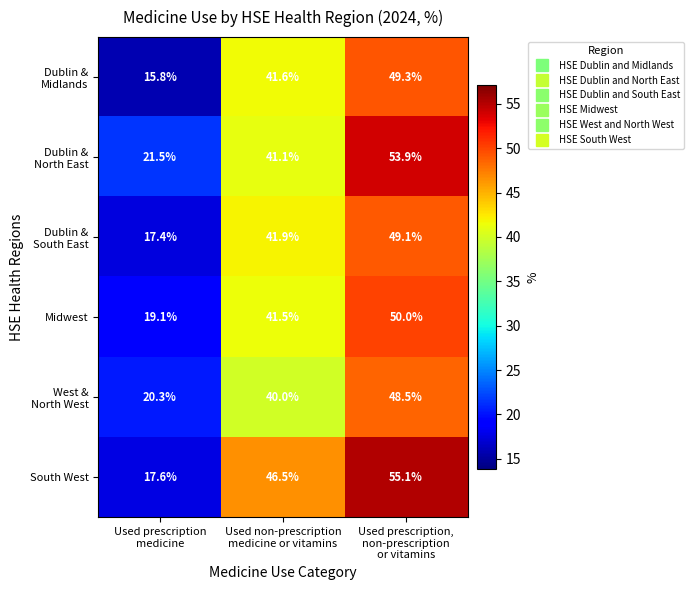

What is the greatest value displayed?

55.1